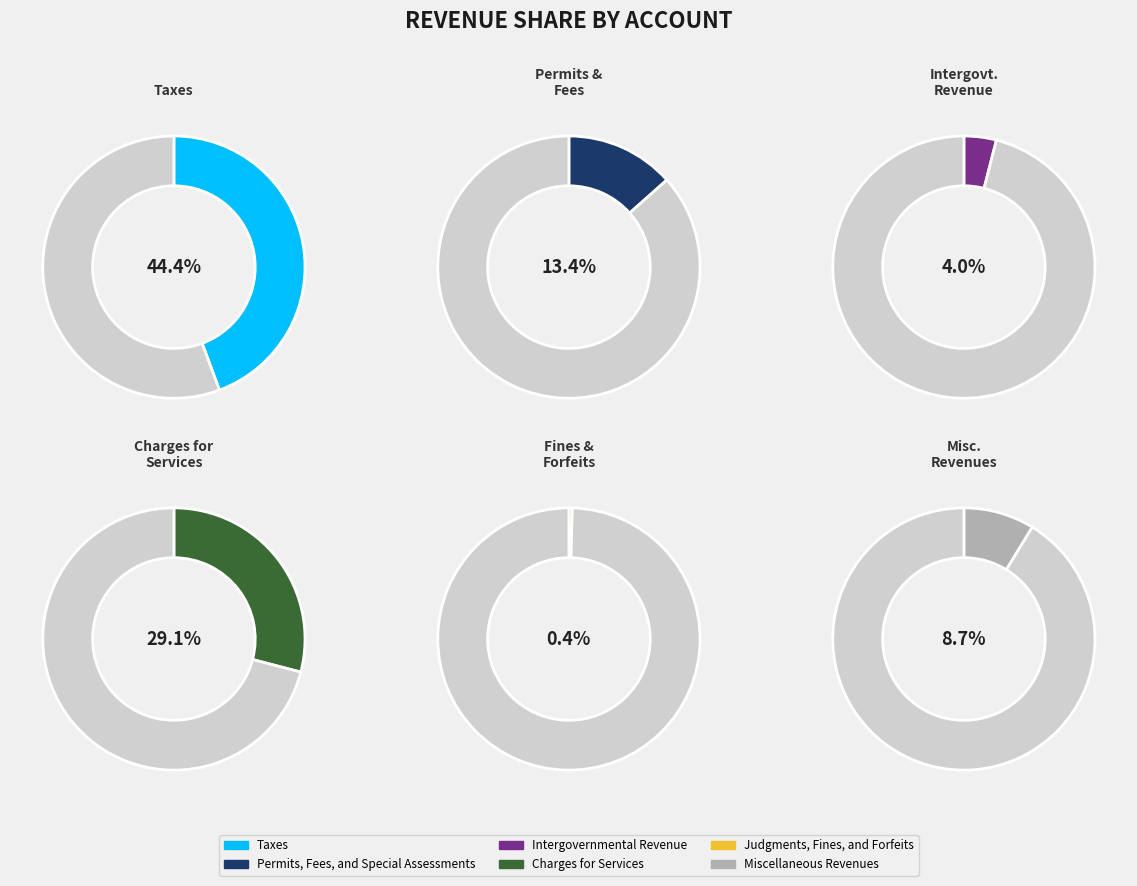

What percentage is NOT represented by Permits, Fees, and Special Assessments?

86.6%